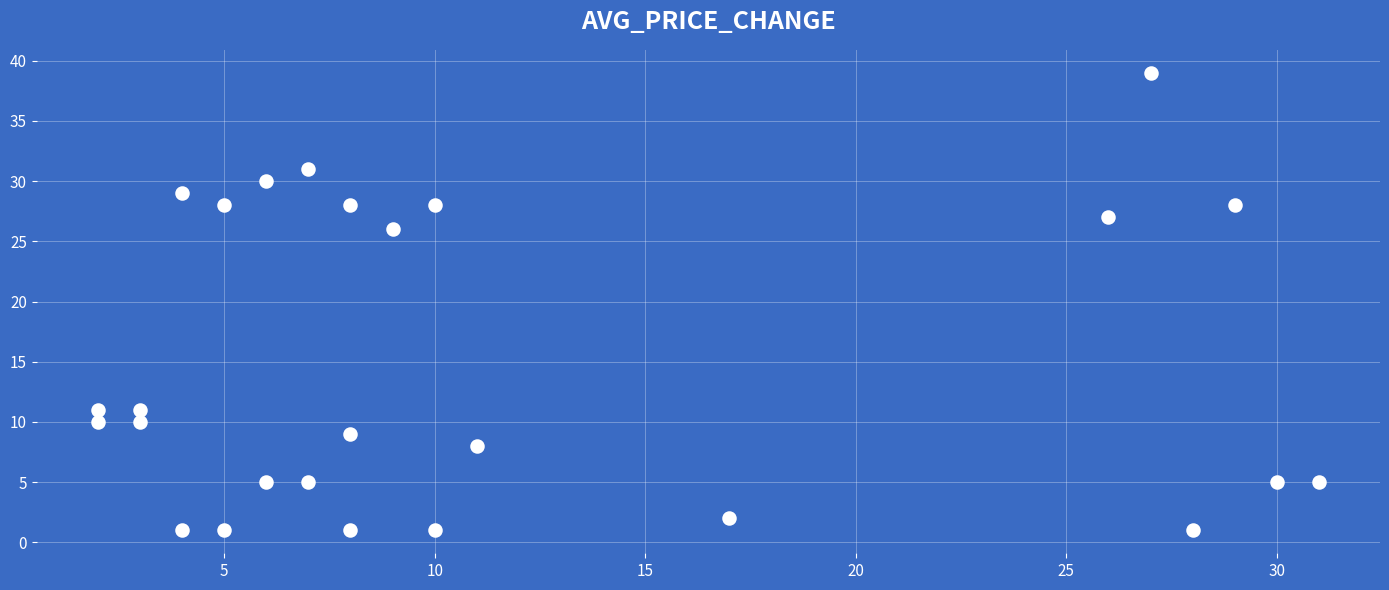

What is the range of X values (max minus min)?

29